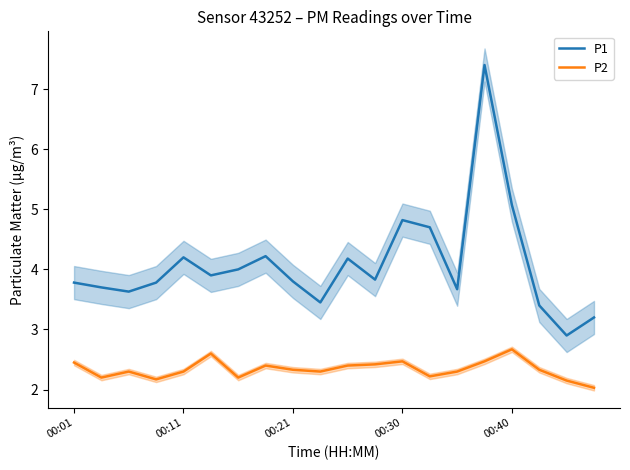

True or false: P2 and P1 cross at least once.

False